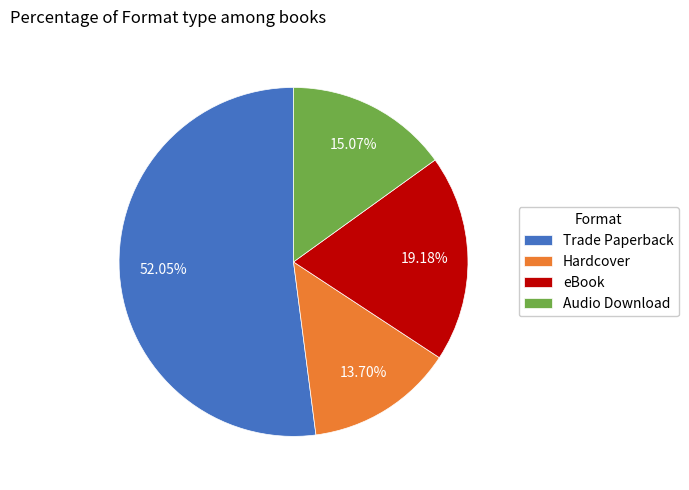

To the nearest percent, what is the average slice percentage?

25%